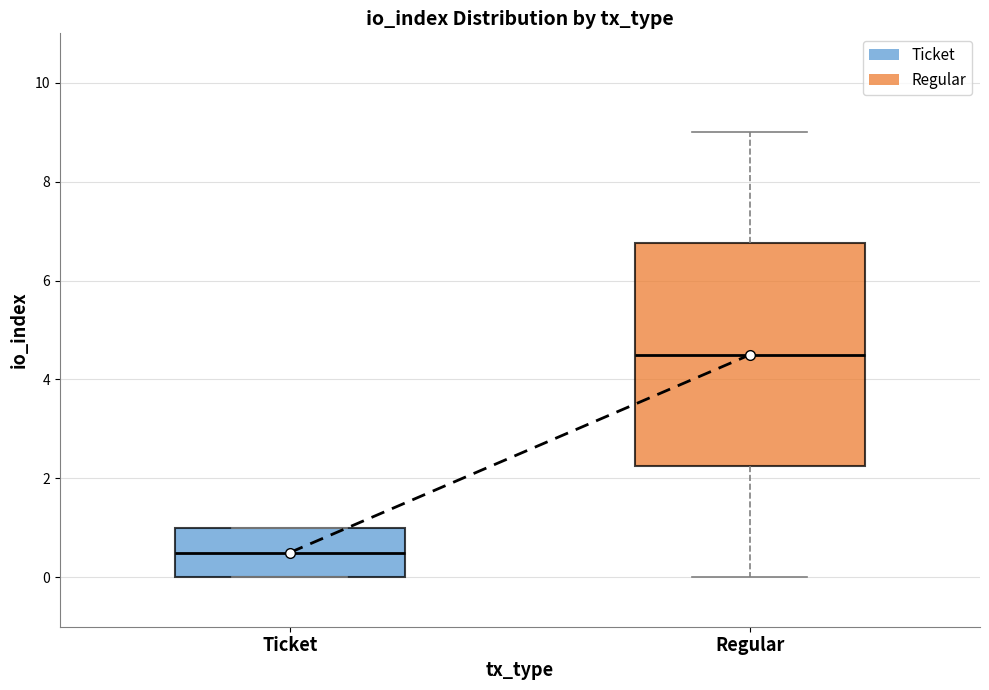

Where is the lower edge of the box for Ticket on the y-axis? The values are not printed on the chart, so give them approximately, as read against the axis.

0.0